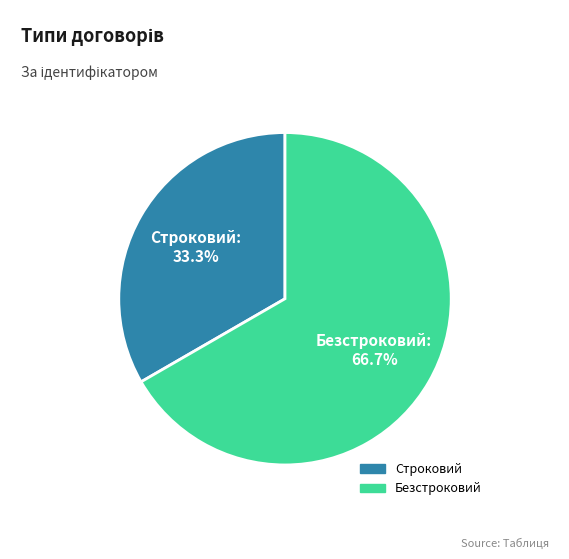

Is it true that Строковий is 33% of the pie?

True